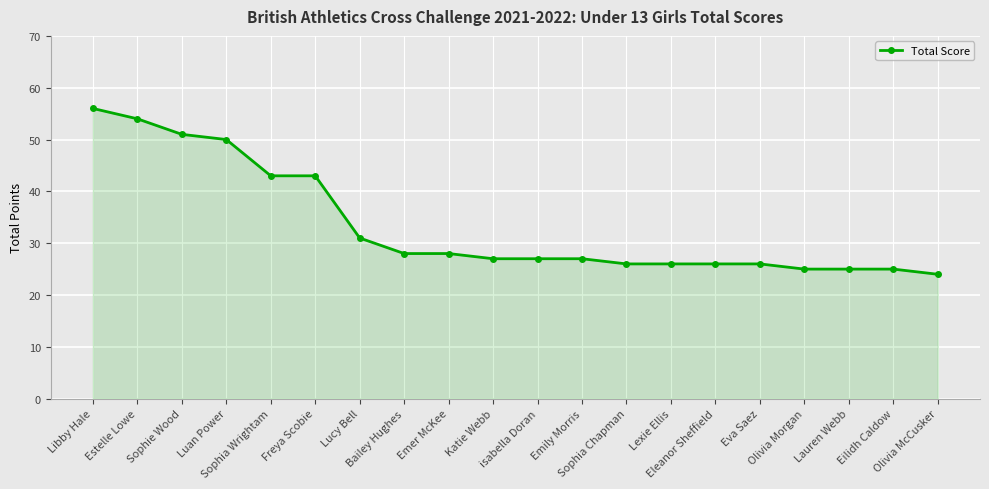

What is the greatest value displayed?

56